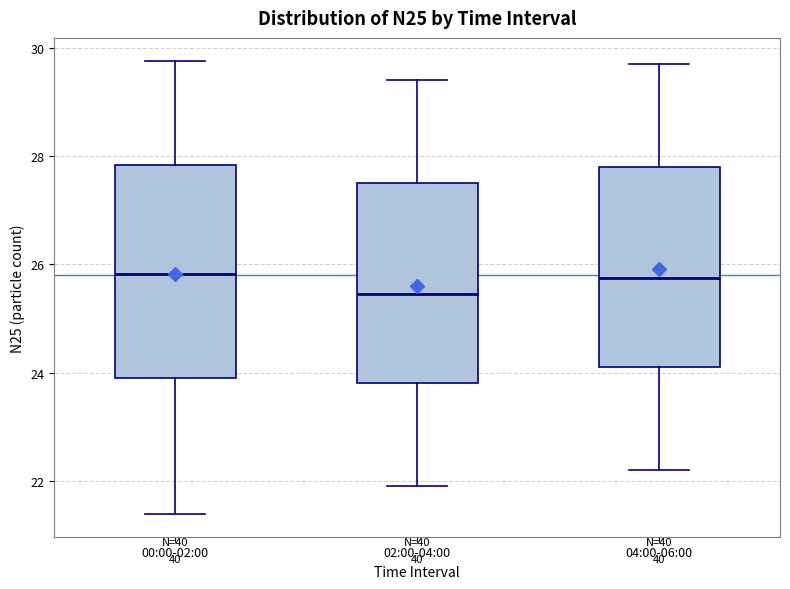

Where does the lower whisker of the box for 02:00-04:00 end on the y-axis? The values are not printed on the chart, so give them approximately, as read against the axis.

22.0